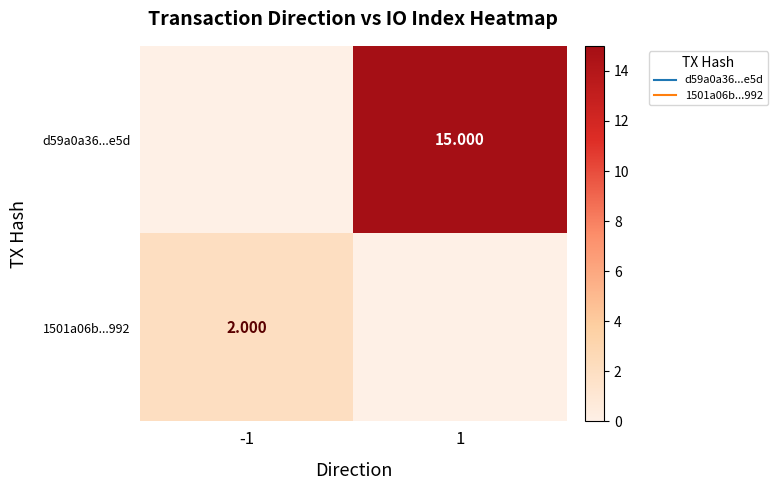

Is the value of 1501a06b...992 at -1 greater than the value of d59a0a36...e5d at 1?

No